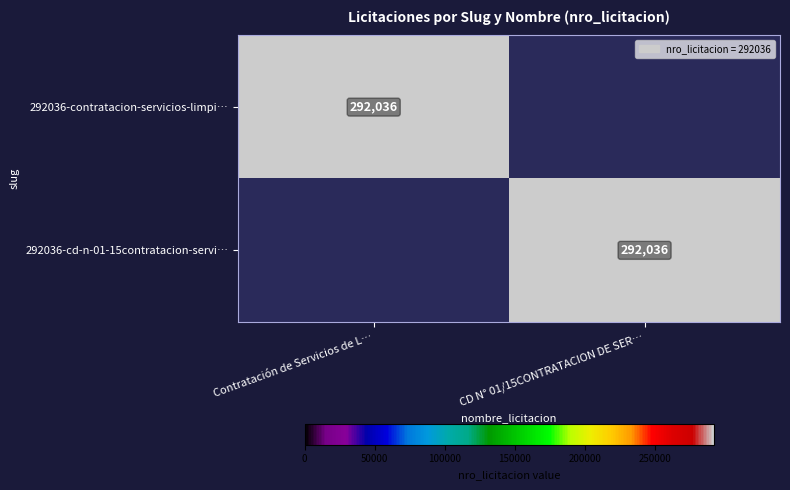

Is it true that 292036-contratacion-servicios-limpi… equals 150404 at Contratación de Servicios de L…?

False